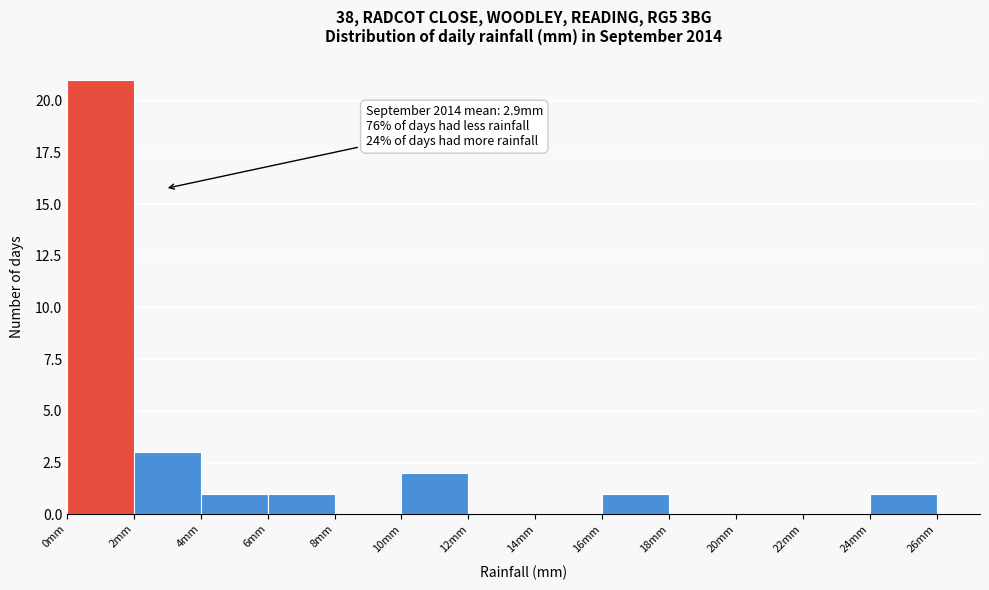

Over which range of the x-axis is the bar tallest?

0 to 2